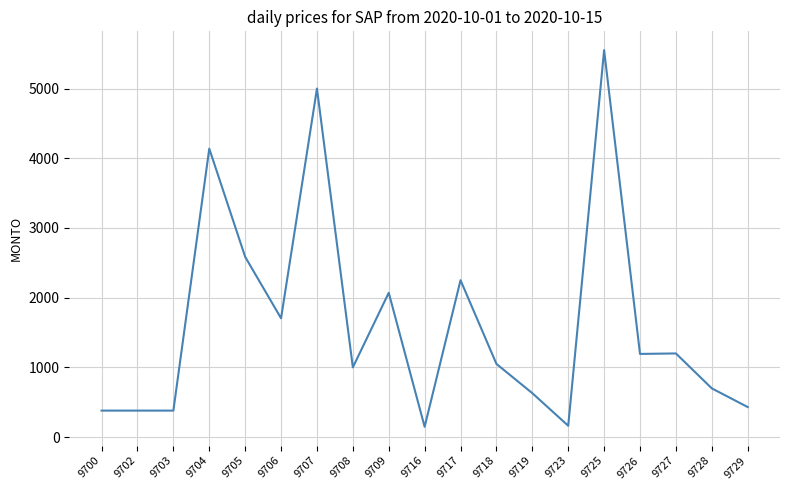

Which category has the highest value across all series?

9725